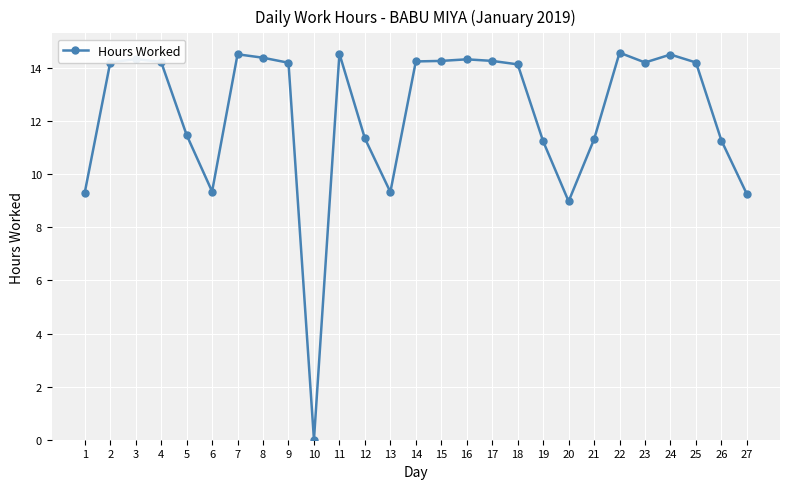

Approximately how many times larger is the value at 16 compared to 27?

1.5